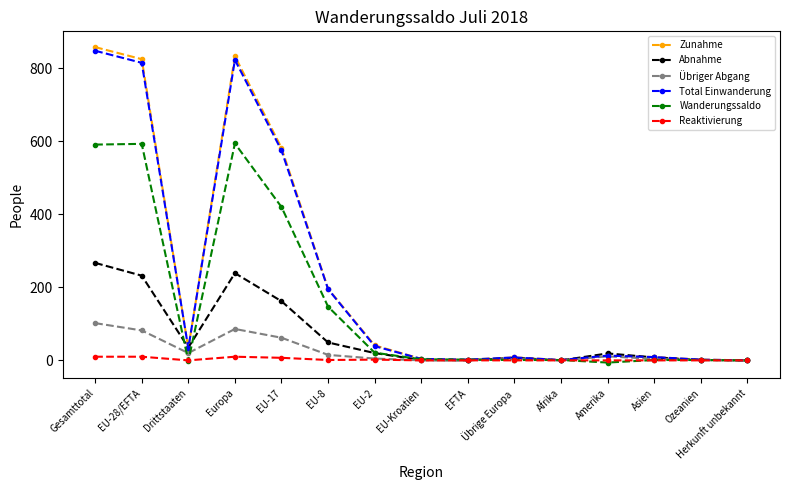

The Abnahme series shows 127 at Afrika. True or false?

False